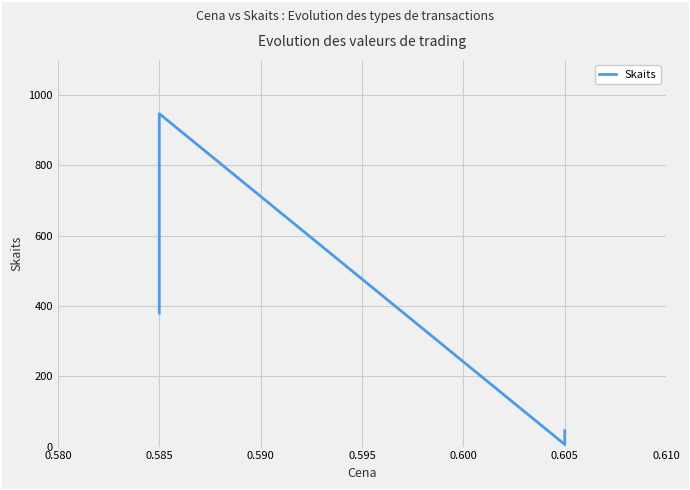

What is the difference between the maximum and minimum values?

941